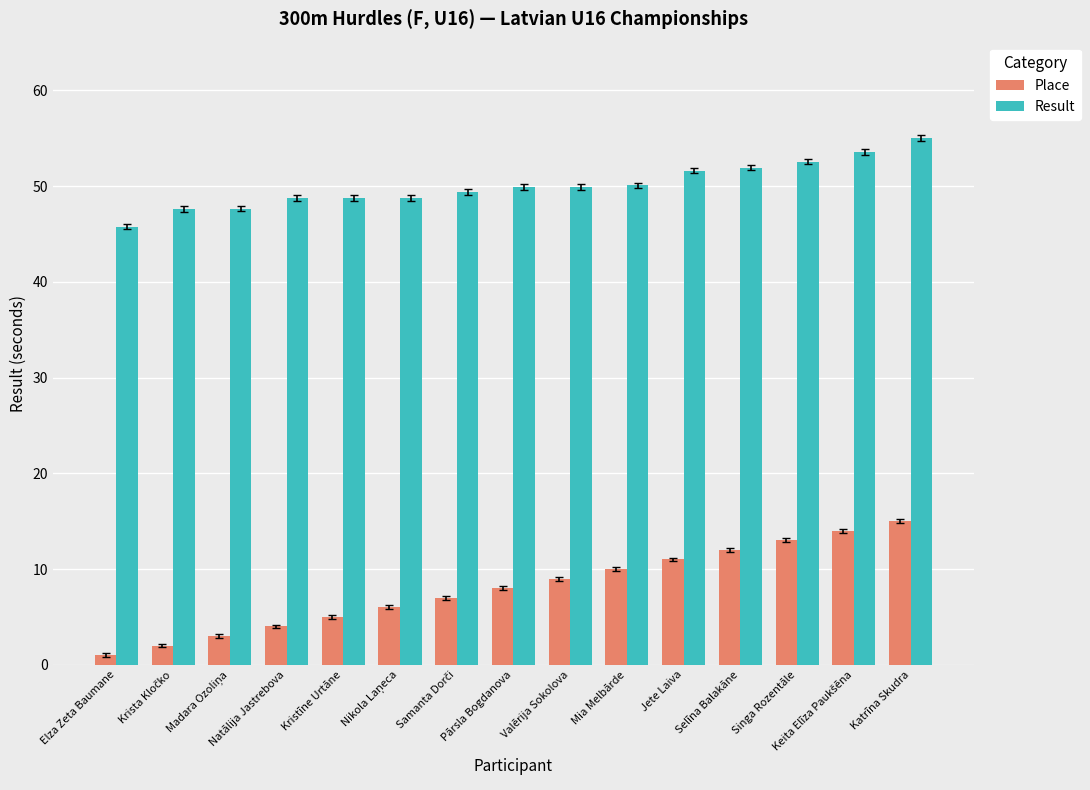

What is the label of the 11th bar from the right?

Kristīne Urtāne